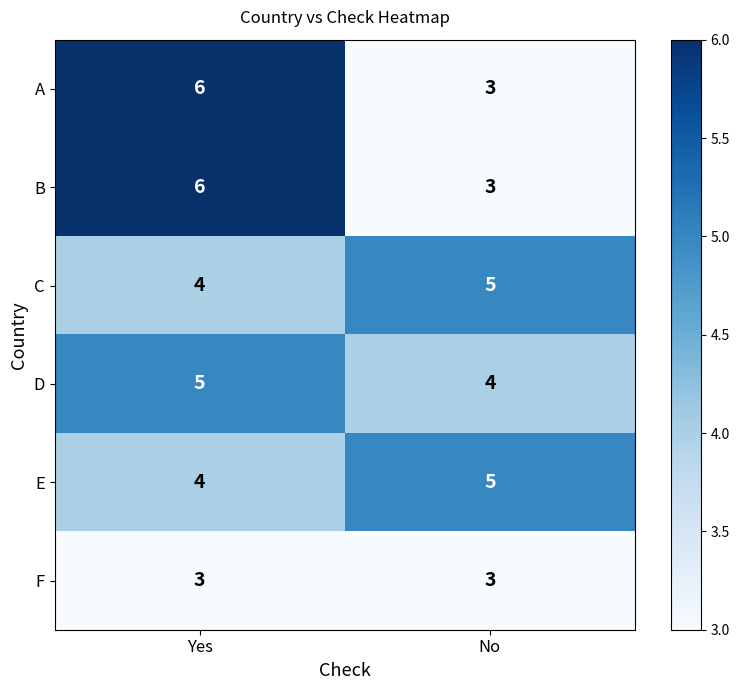

Reading left to right, list all the values displayed in this chart.

A: 6	3
B: 6	3
C: 4	5
D: 5	4
E: 4	5
F: 3	3